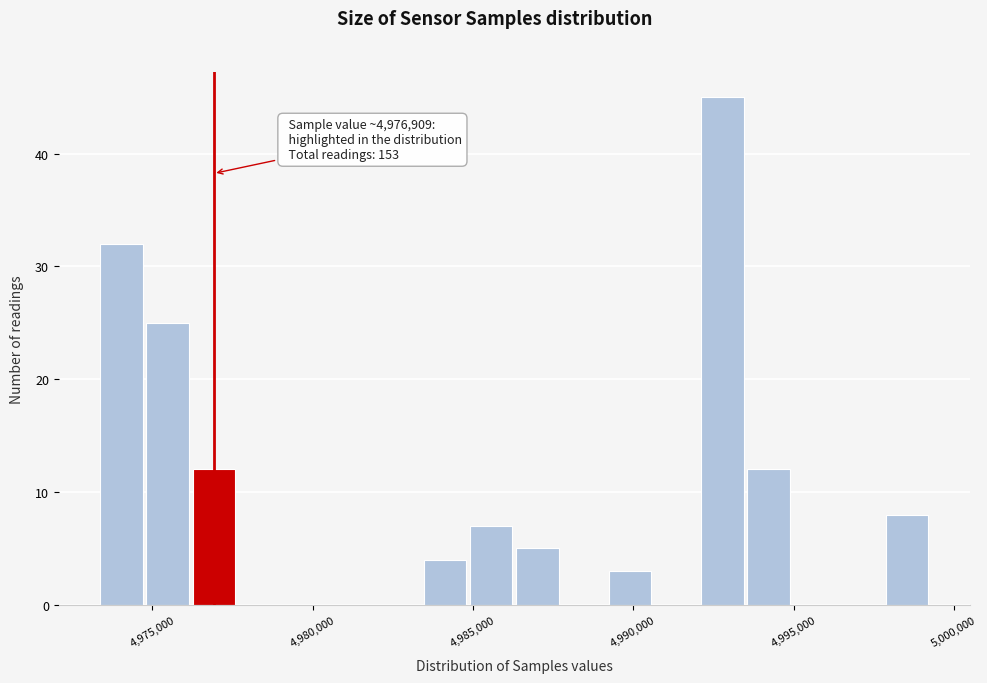

Around what value on the x-axis is the tallest bar? Give the approximate position of its centre, as read against the axis.

4993000